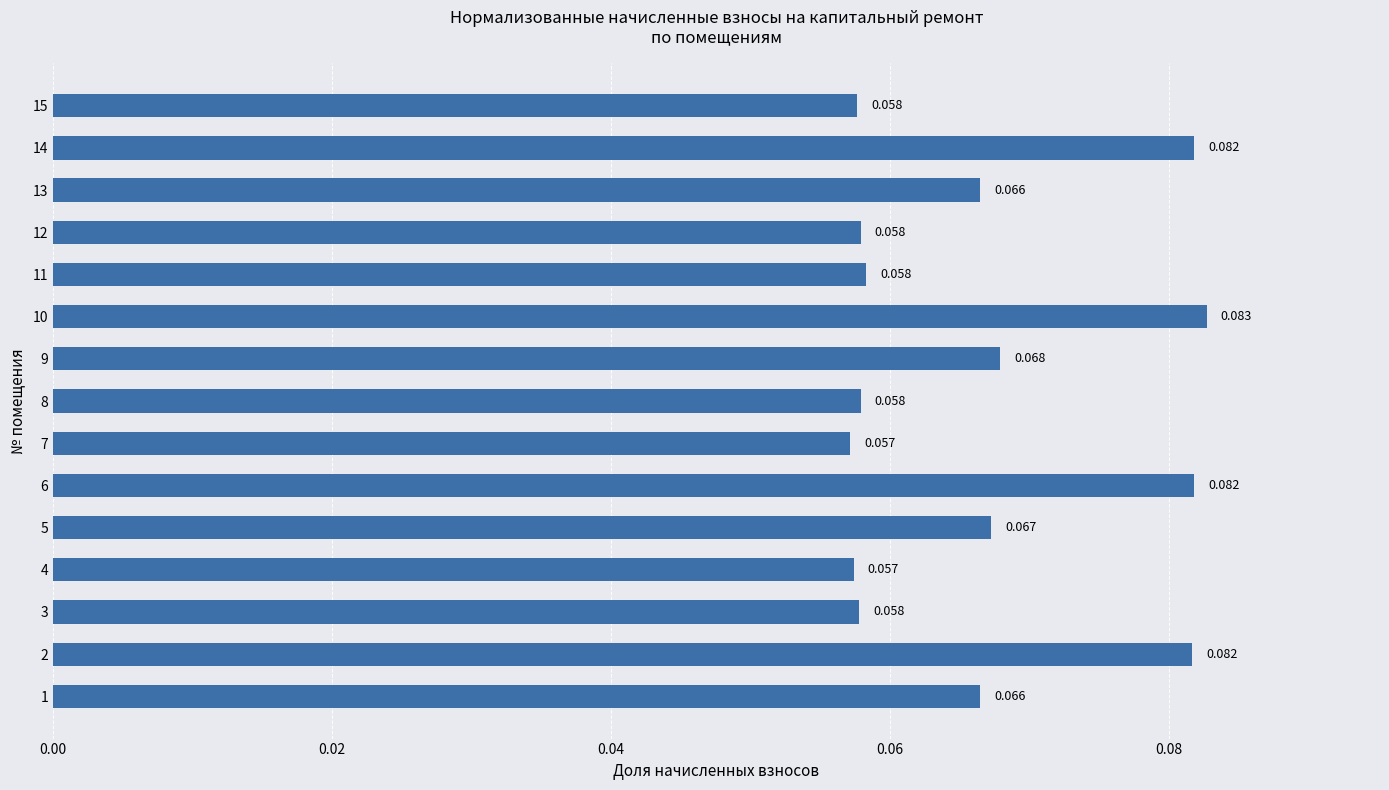

How many categories are shown in the chart?

15